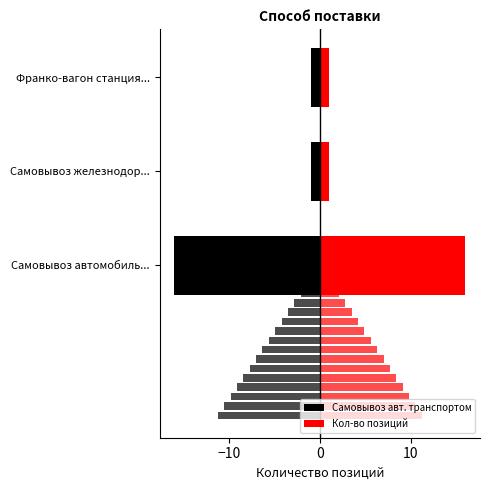

What is the difference between the maximum and minimum values in the Самовывоз авт. транспортом series?

15